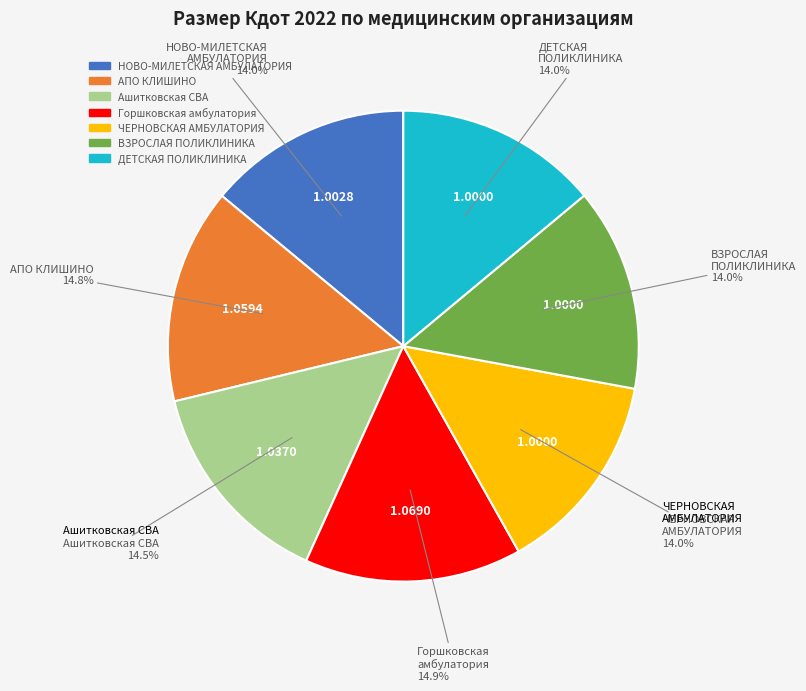

Does Ашитковская СВА account for over 50% of the chart?

No